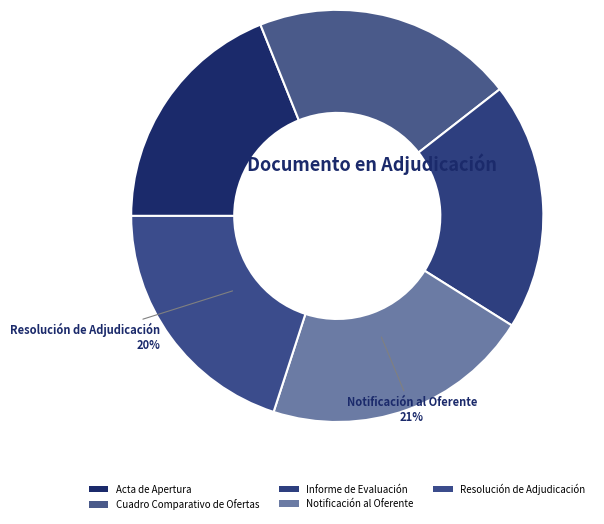

Count the number of slices in the pie.

5